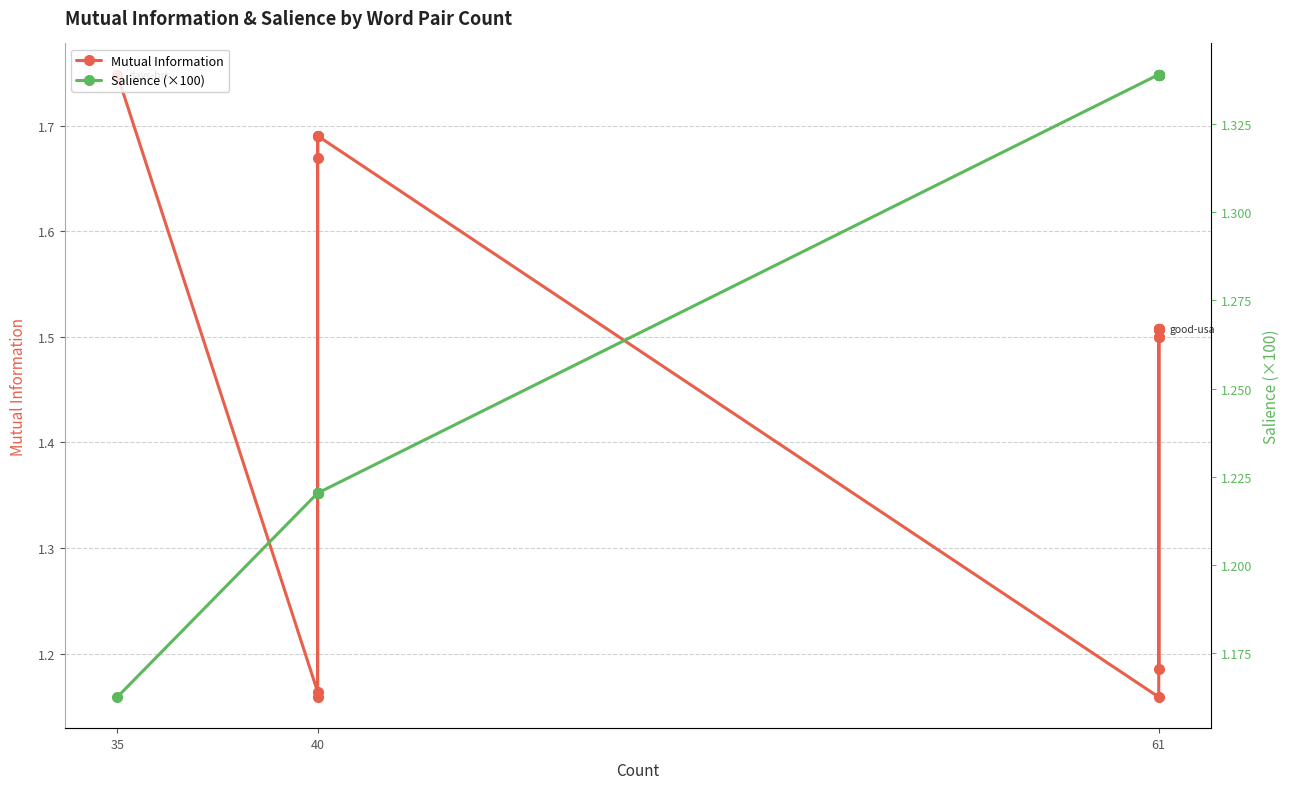

At 35, list the series in order from largest to smallest.

Mutual Information, Salience (×100)